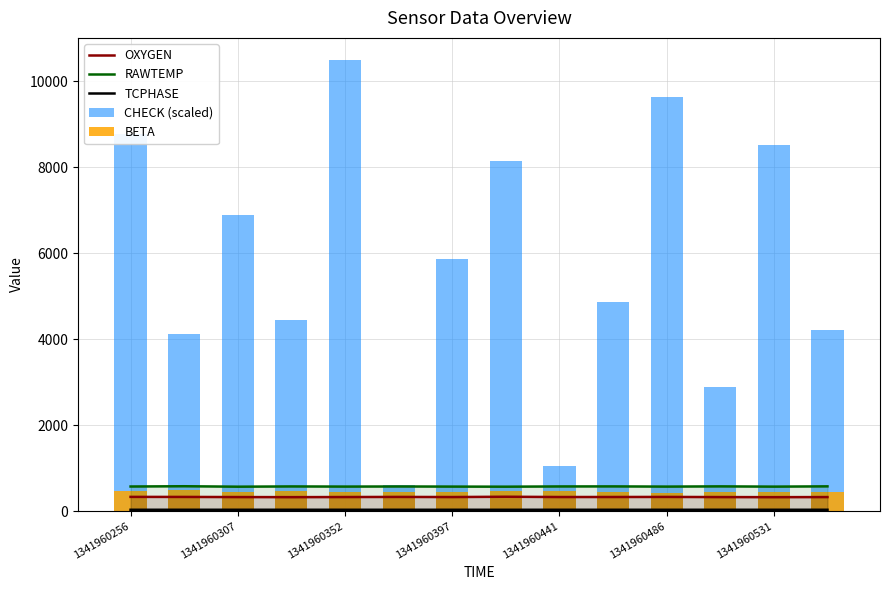

How many groups of bars are there?

14